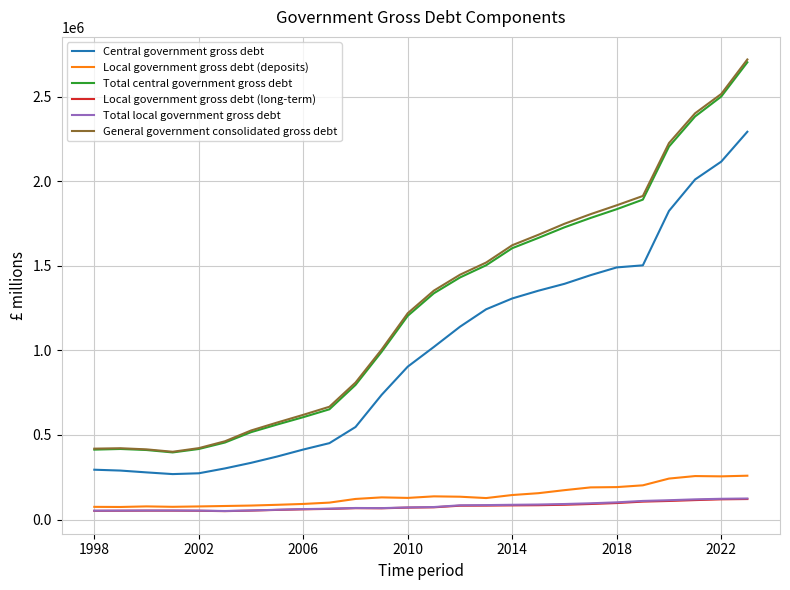

What is the maximum value for Total local government gross debt?

124228